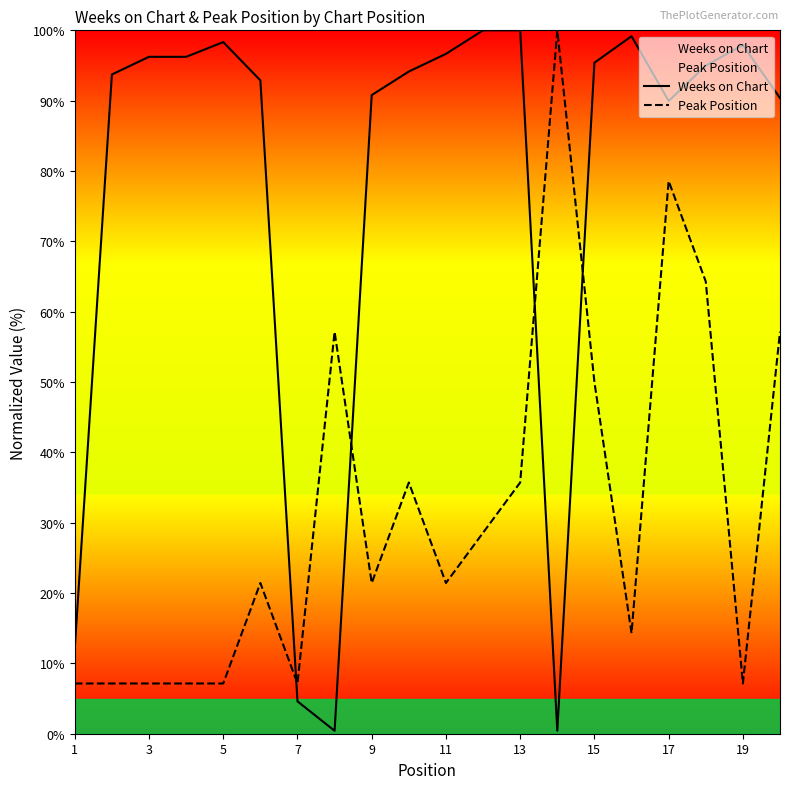

How many interior local valleys does the Peak Position series have?

5